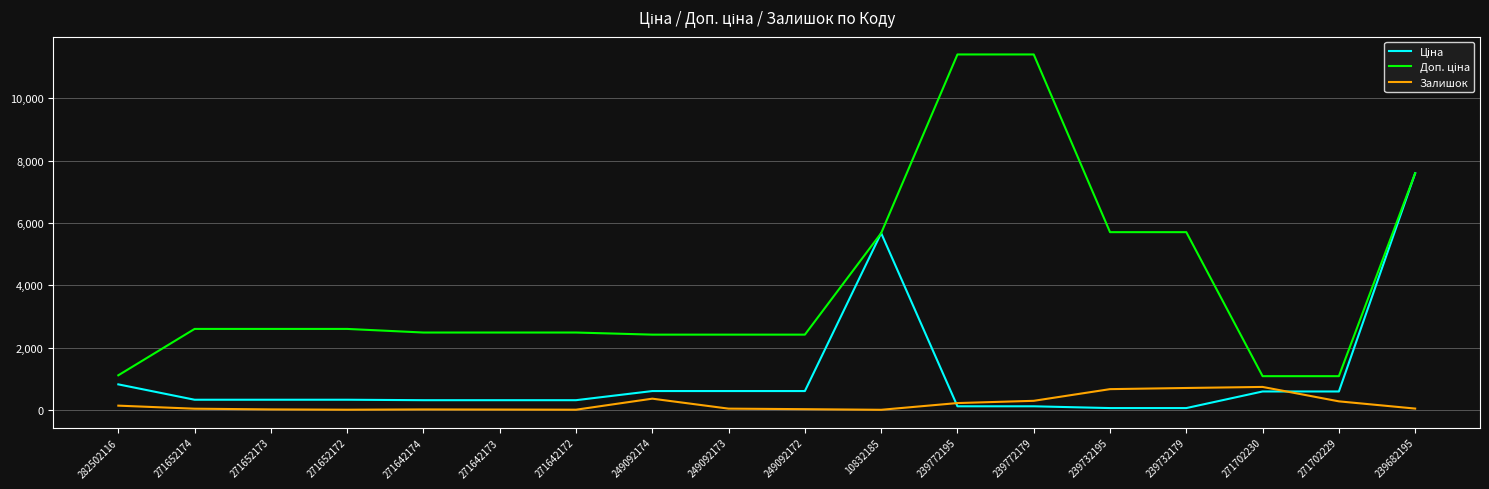

True or false: Залишок has a value of 5.0 at 271642172.

True